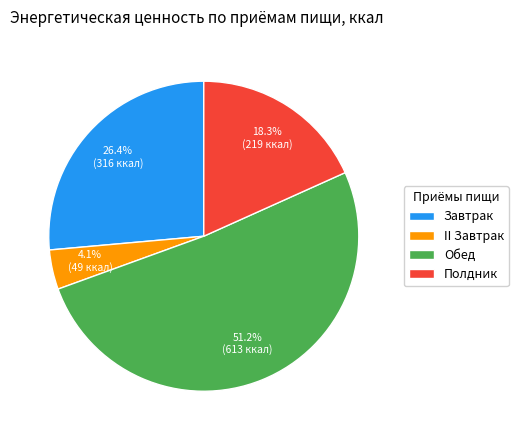

Count the number of slices in the pie.

4